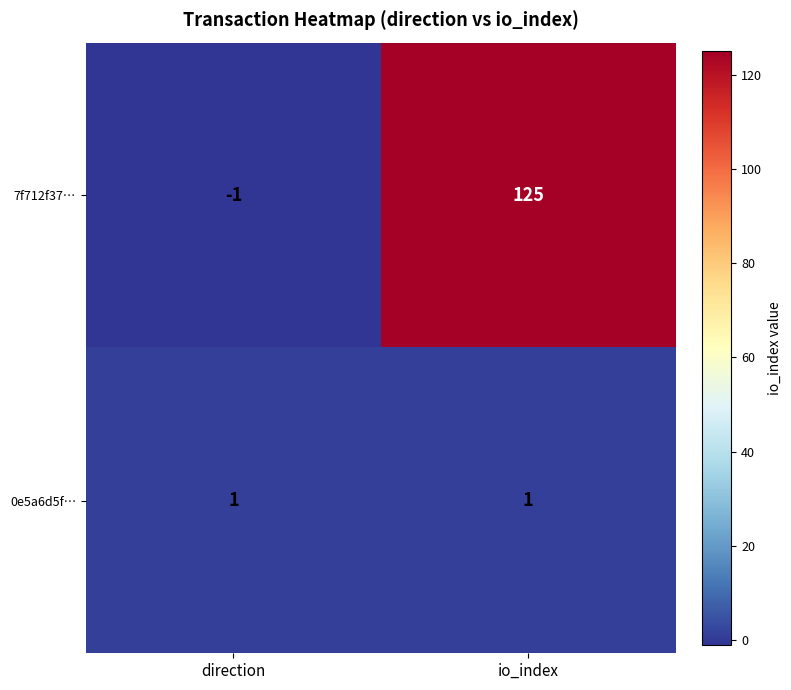

True or false: 7f712f37… has a value of 125 at io_index.

True